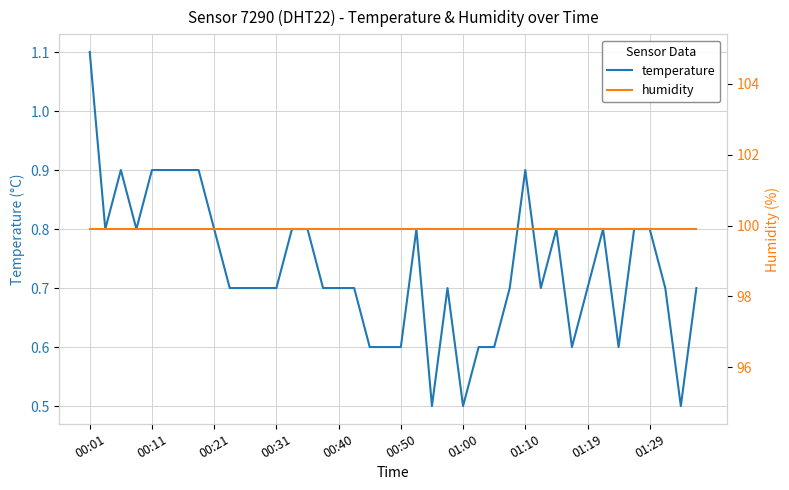

What is the lowest value of the temperature series?

0.5